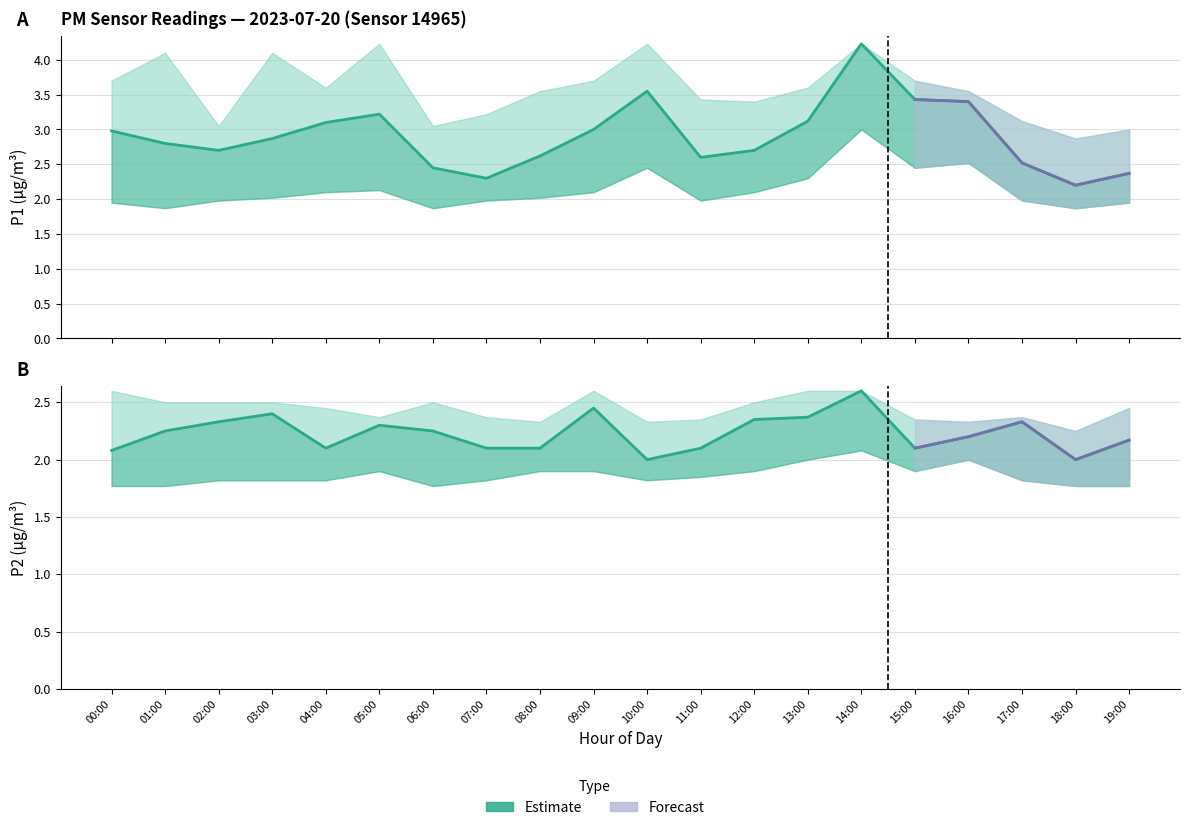

What is the label of the 16th point from the left?

15:00